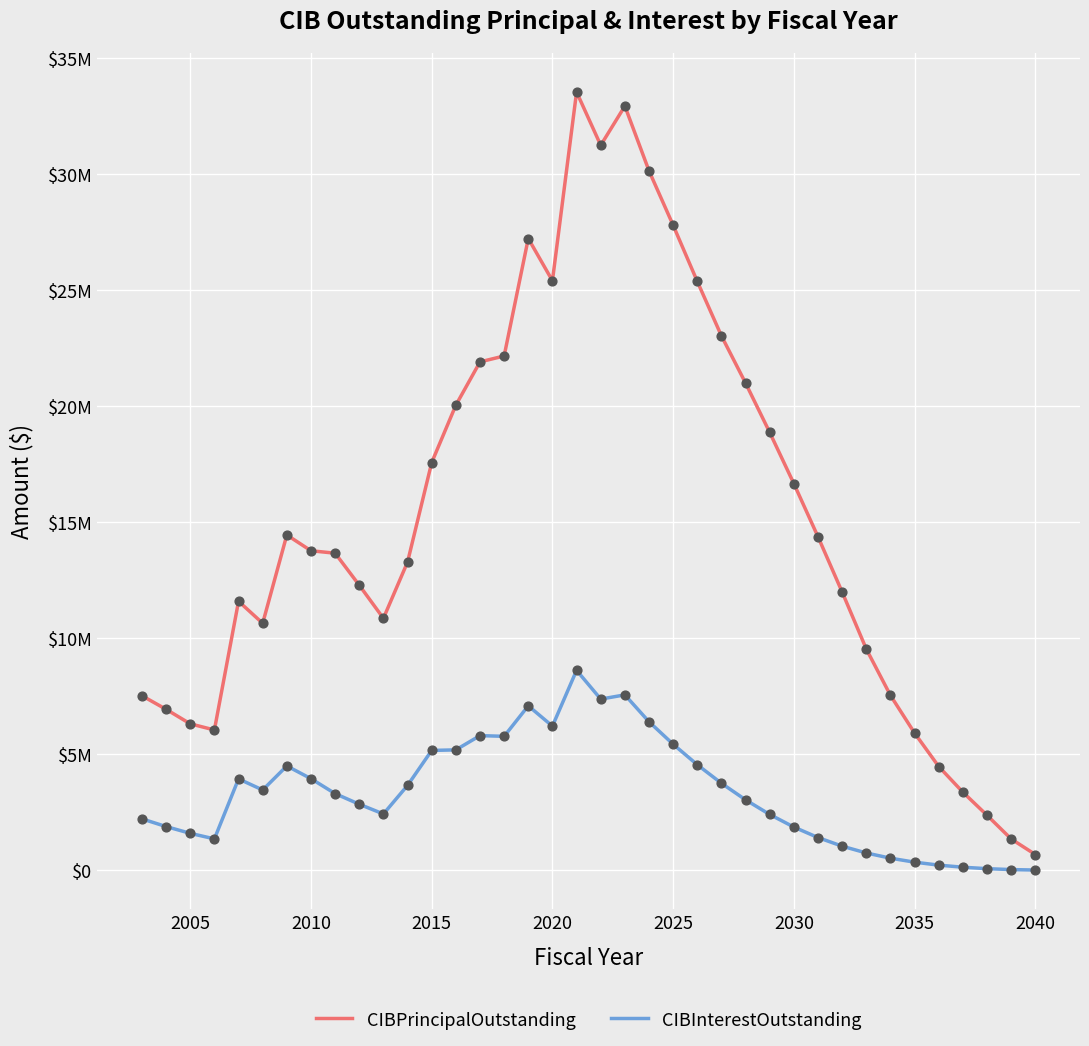

What are all the series names shown in the legend?

CIBPrincipalOutstanding, CIBInterestOutstanding